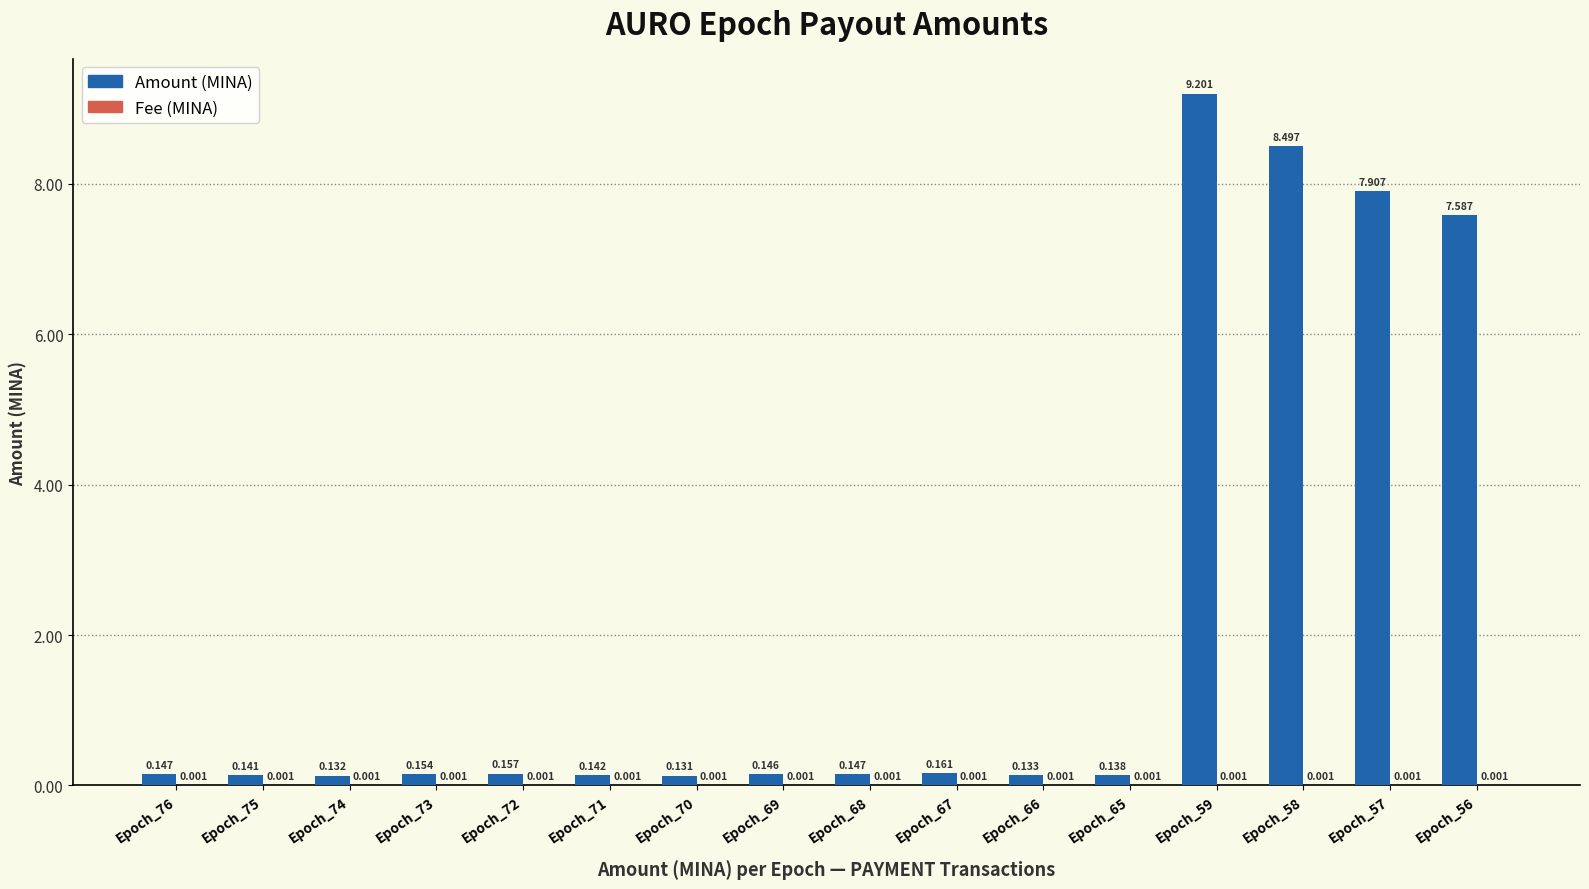

What is the maximum value for Amount (MINA)?

9.2